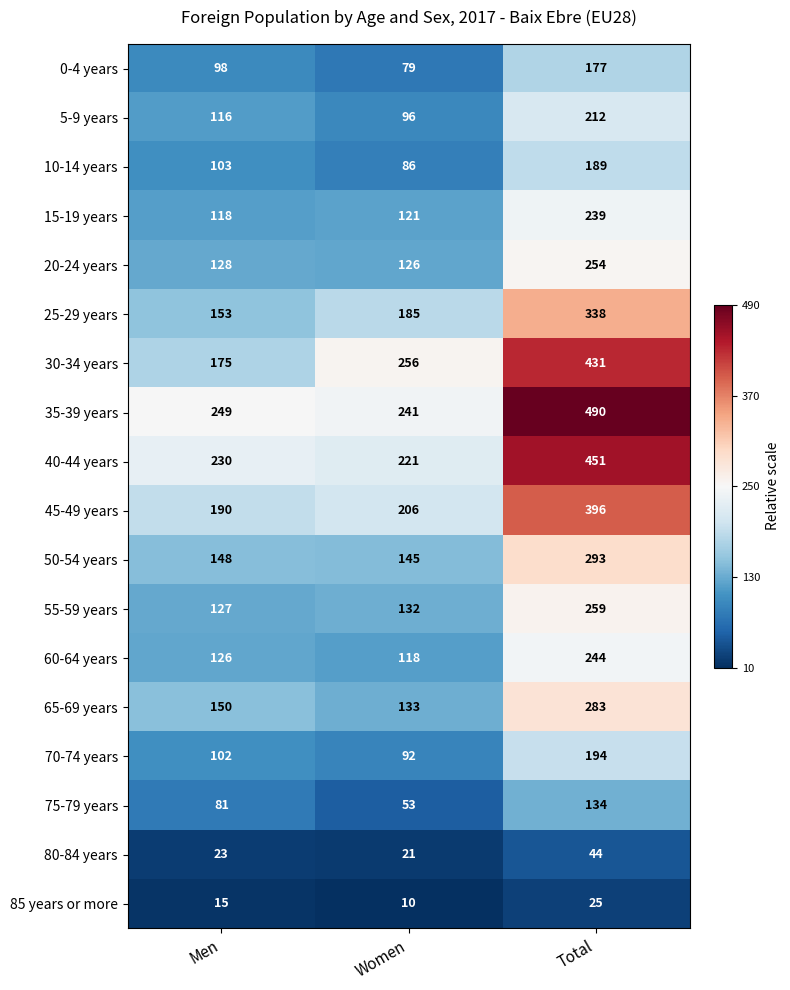

Count the number of categories in the chart.

3